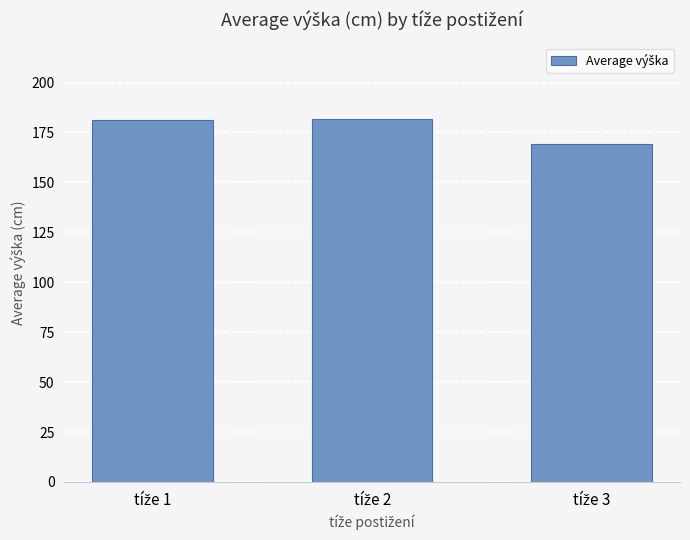

What is the smallest value displayed?

169.2